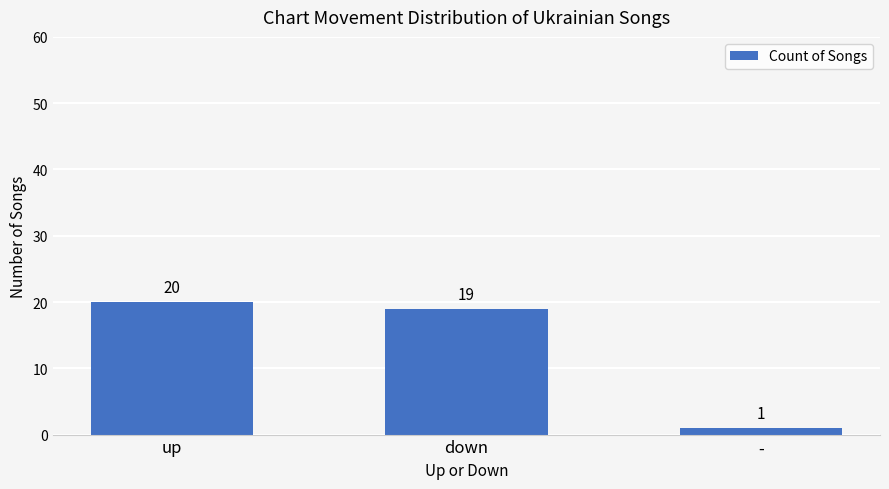

What is the value of the 3rd bar from the left?

1